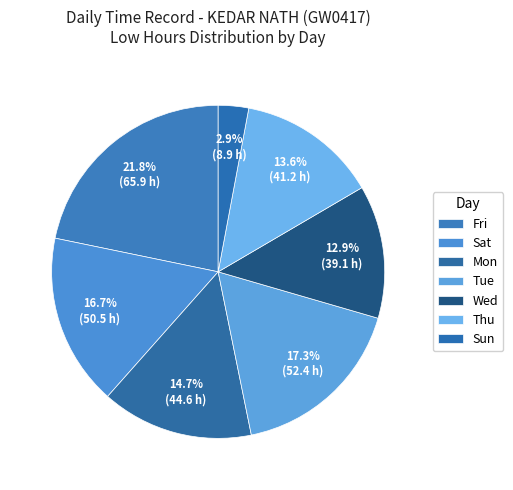

How many slices are in this pie chart?

7